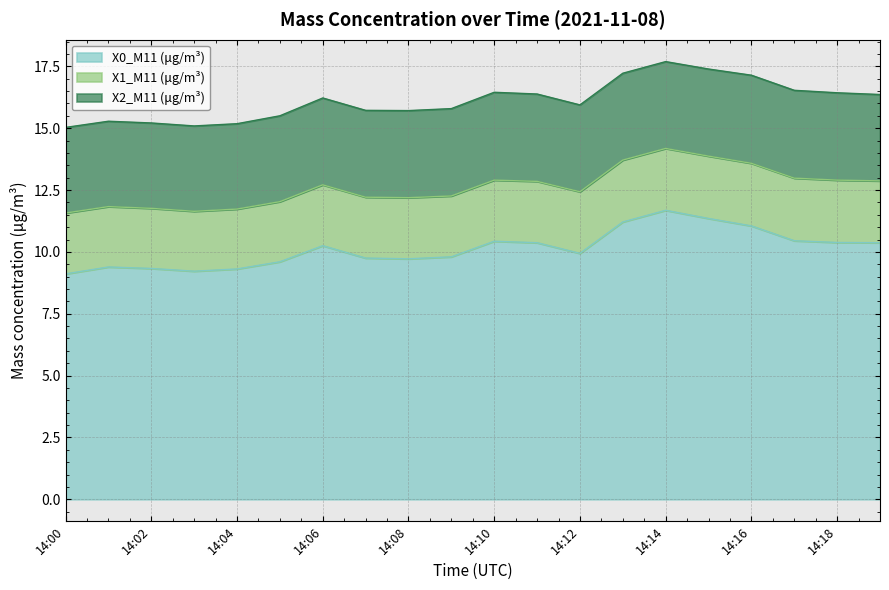

What is the value of the X2_M11 (μg/m³) point at the 13th from the left?

3.5